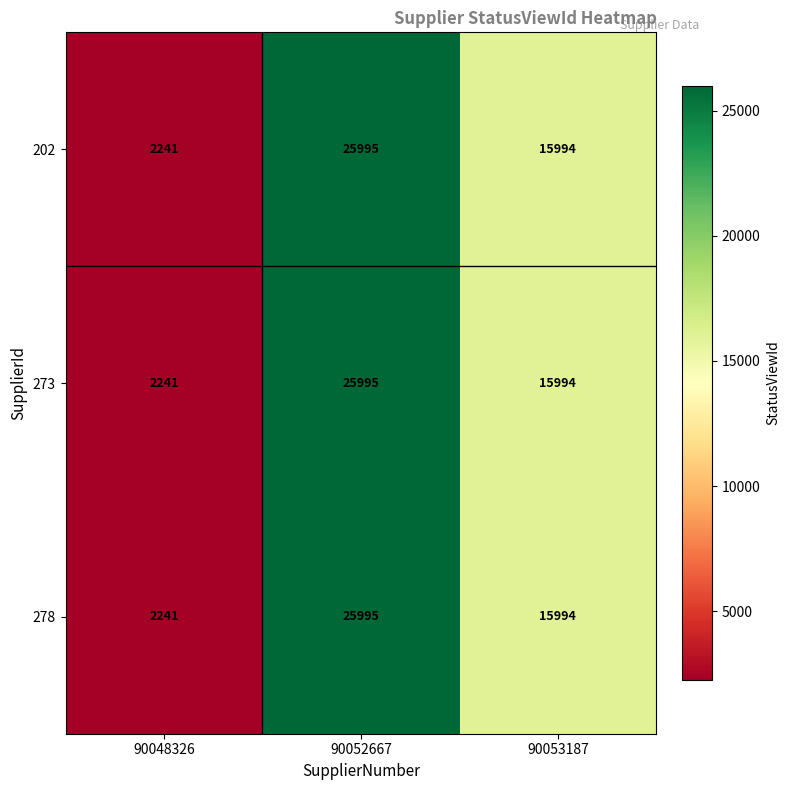

What is the difference between the 202 values at 90052667 and 90053187?

10001